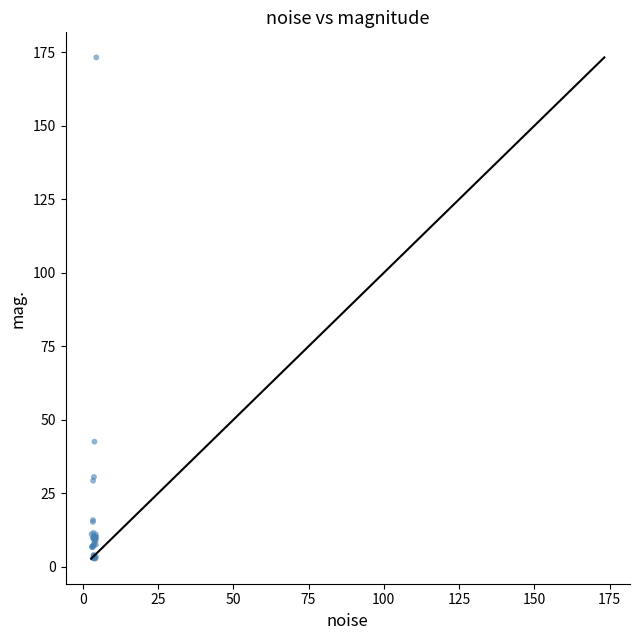

What Y value in the scatter plot is closest to 88?

42.6